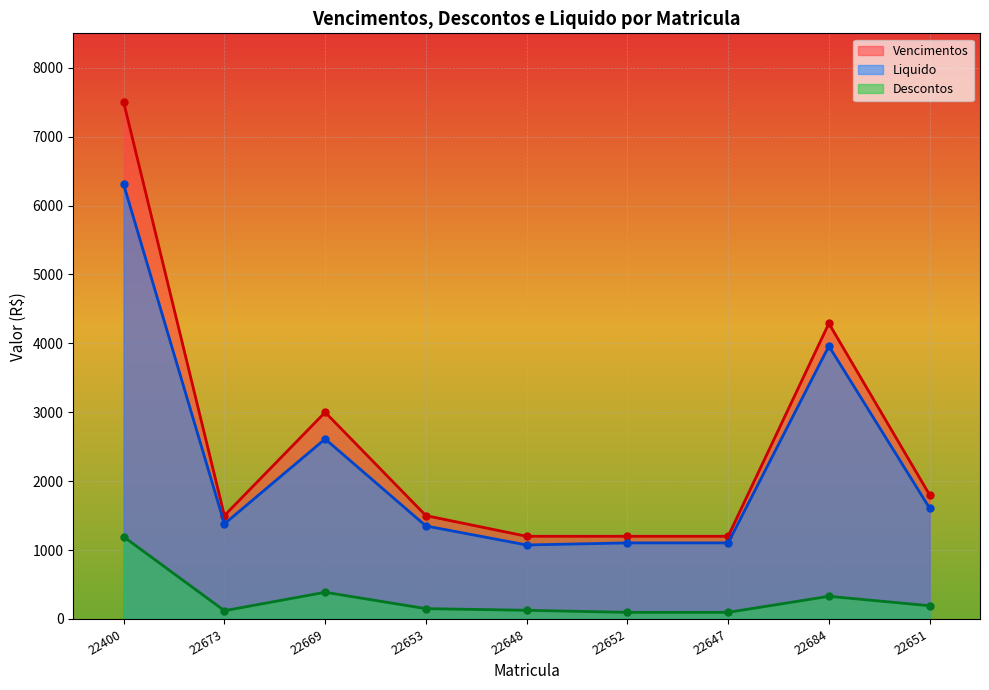

Rank the categories by Liquido value from highest to lowest.

22400, 22684, 22669, 22651, 22673, 22653, 22652, 22647, 22648